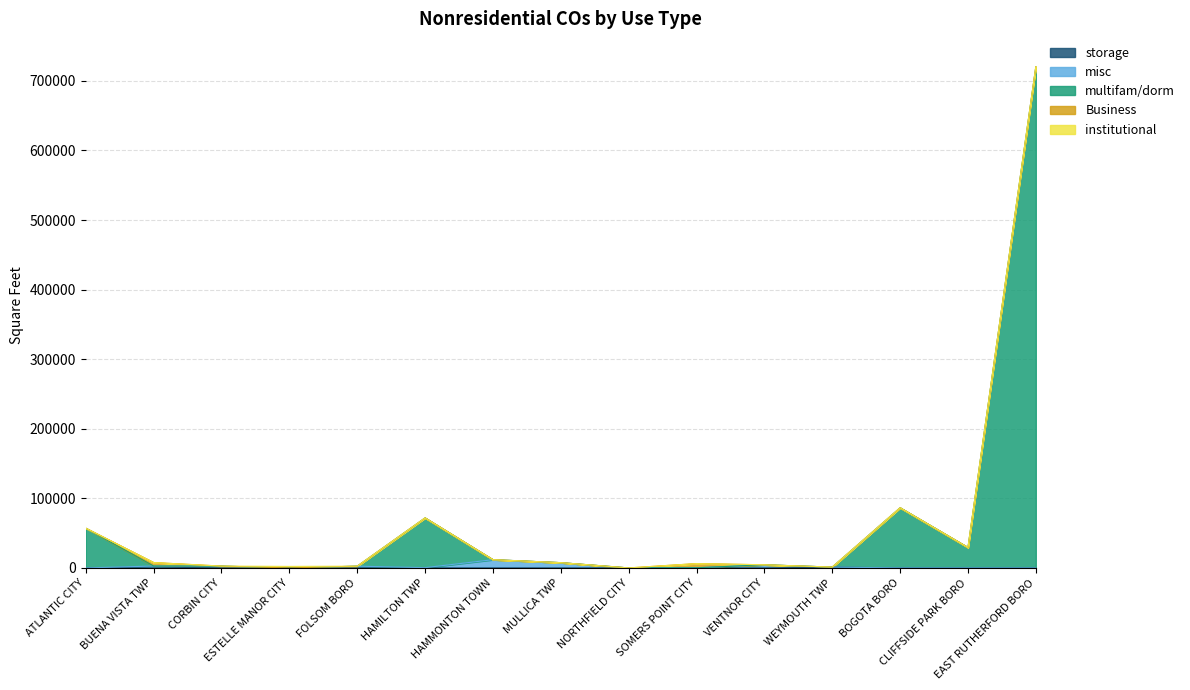

Between HAMILTON TWP and BUENA VISTA TWP, which is larger?

BUENA VISTA TWP